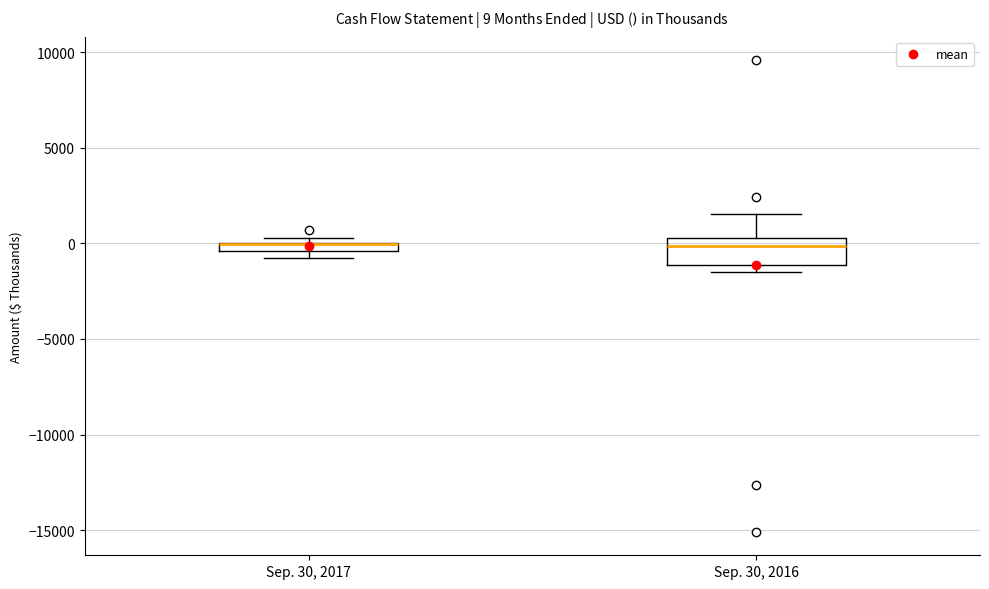

Comparing the boxes themselves (not the whiskers), which one is the tallest?

Sep. 30, 2016